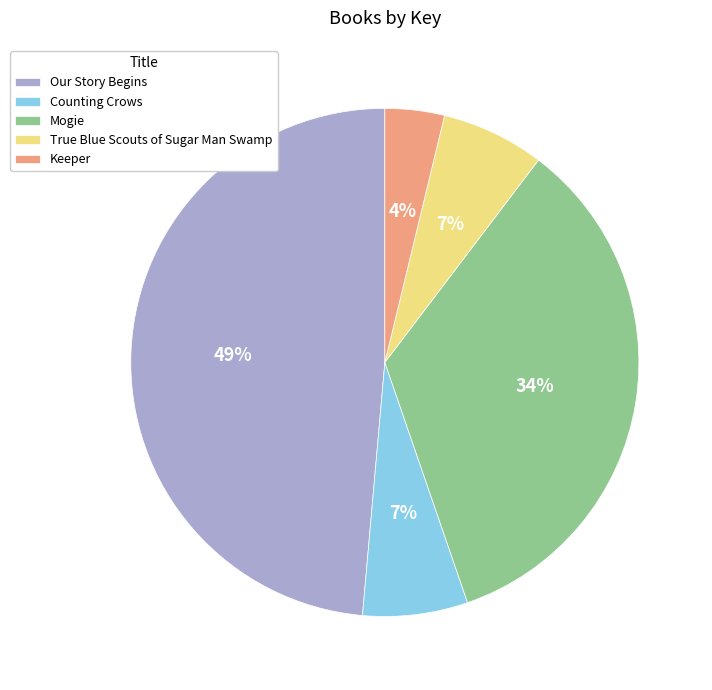

What is the ratio of the value at True Blue Scouts of Sugar Man Swamp to the value at Our Story Begins?

0.1